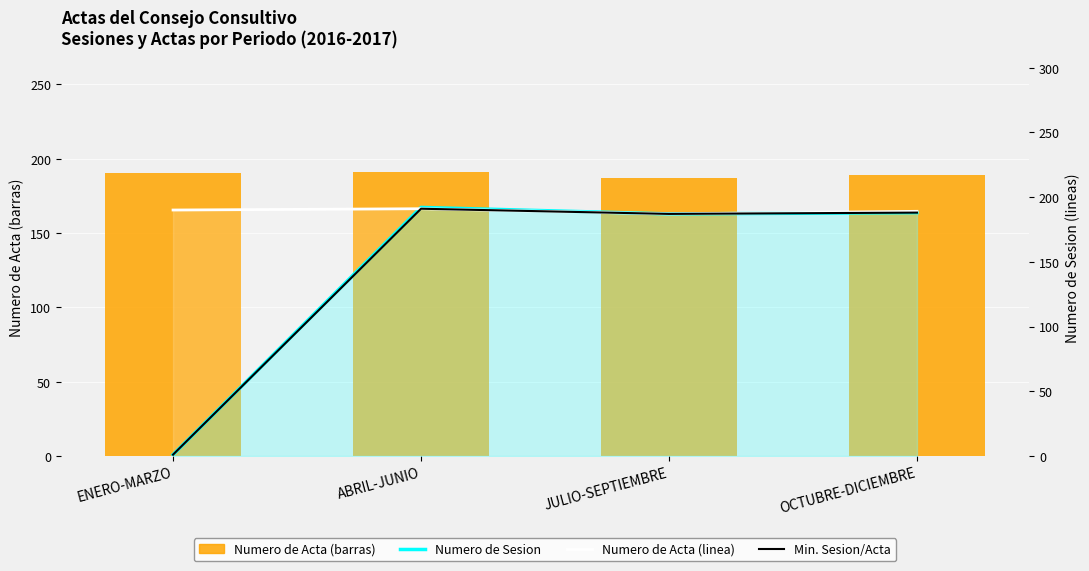

List the labels in order of Min. Sesion/Acta value, smallest first.

ENERO-MARZO, JULIO-SEPTIEMBRE, OCTUBRE-DICIEMBRE, ABRIL-JUNIO